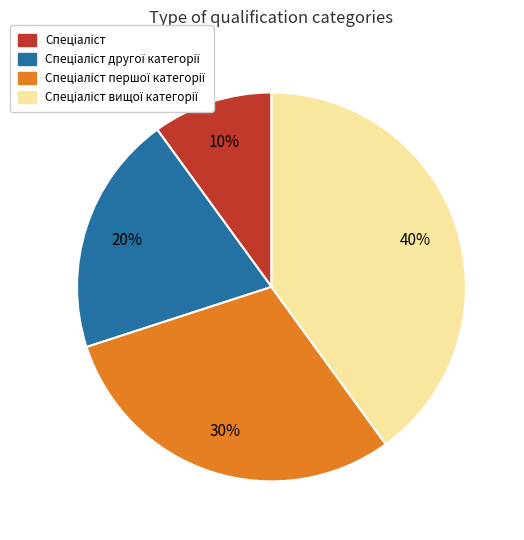

Is there a majority slice in this chart?

No